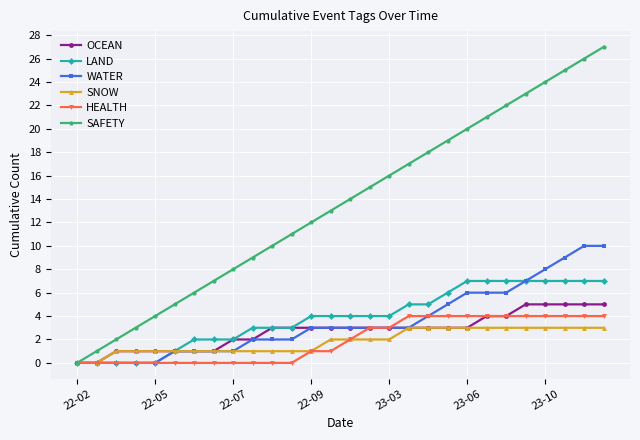

How many lines are shown in the chart?

6